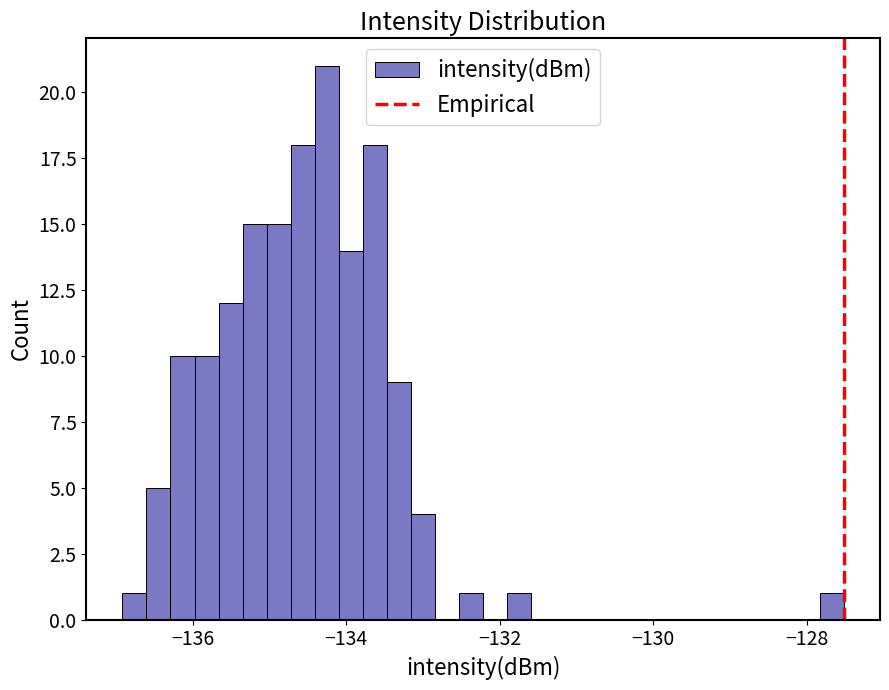

Around what value on the x-axis is the tallest bar? Give the approximate position of its centre, as read against the axis.

-134.2